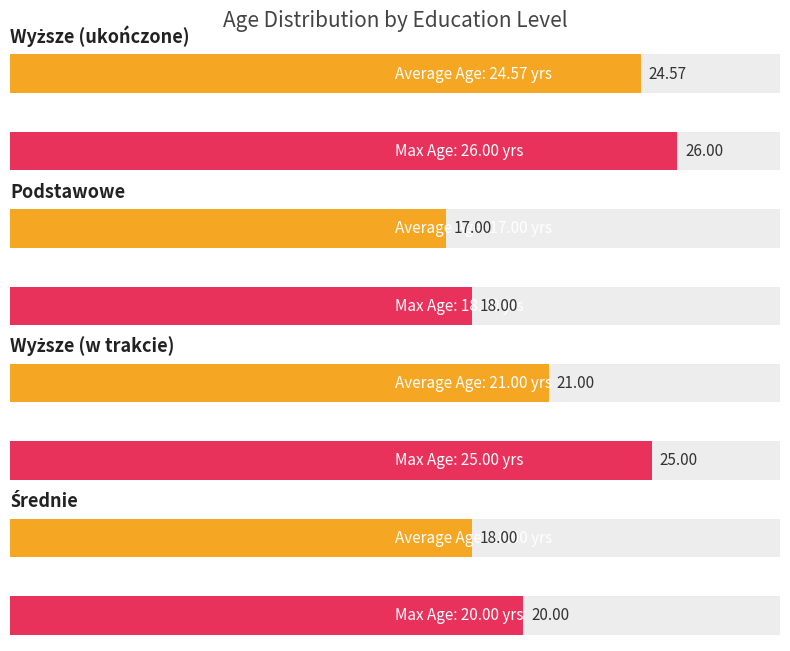

The Max Age series shows 14.4 at Średnie. True or false?

False